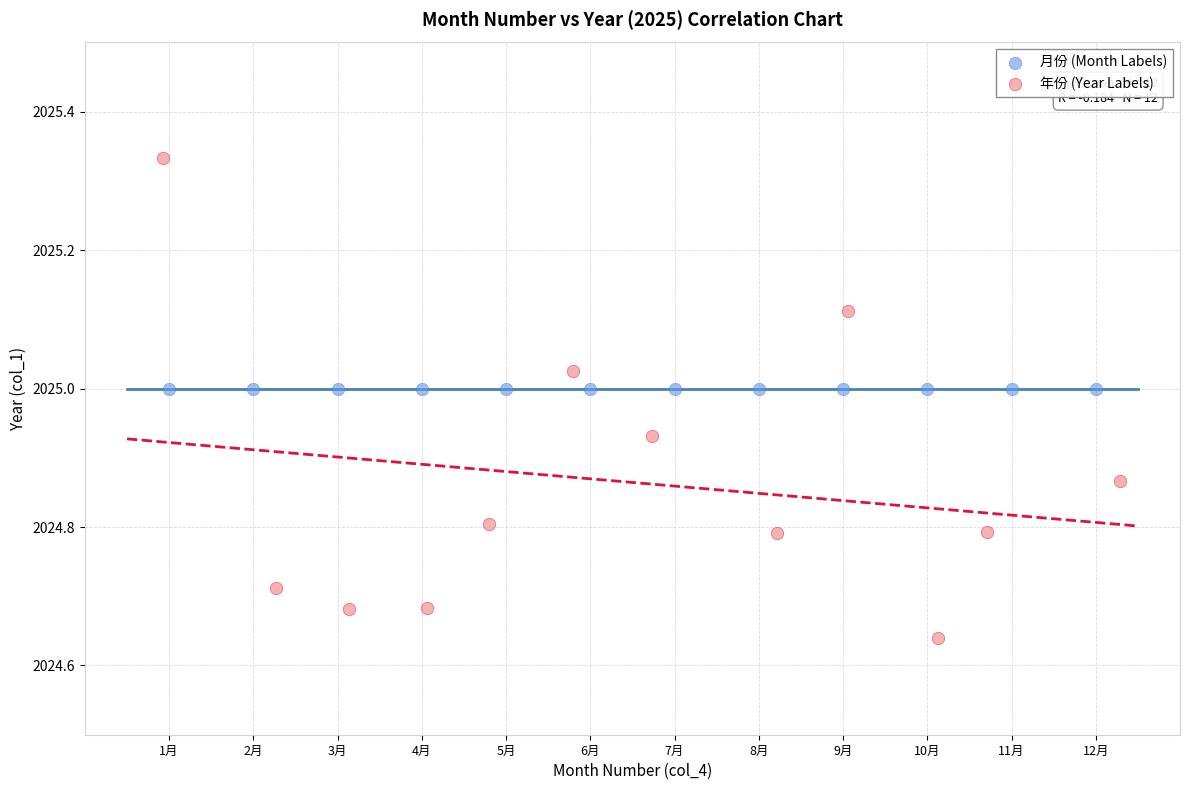

Which series reaches the maximum Y coordinate?

年份 (Year Labels)